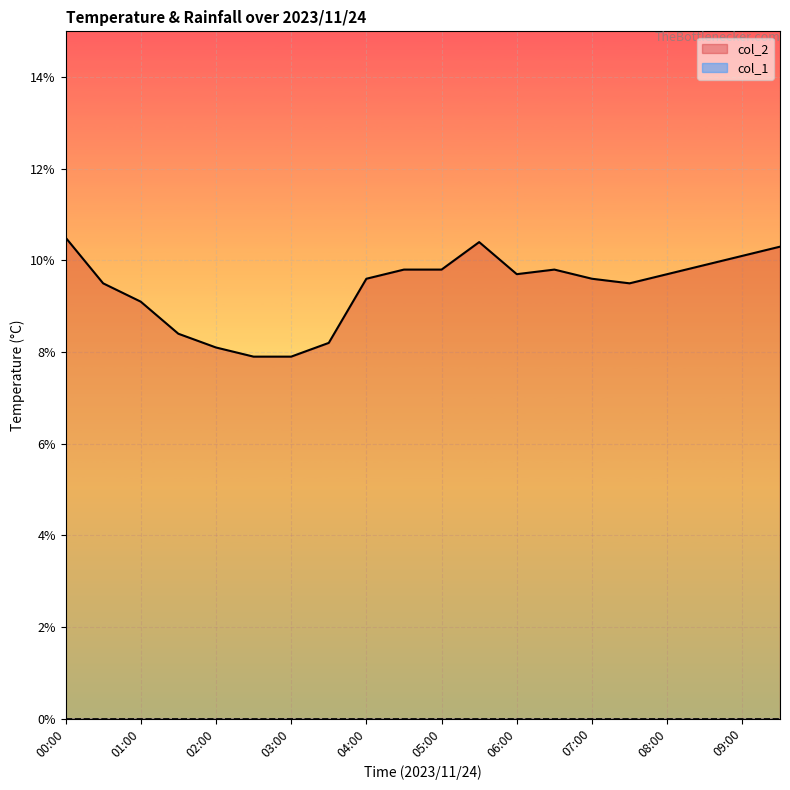

What is the change in value from 00:30 to 02:00?

-1.4